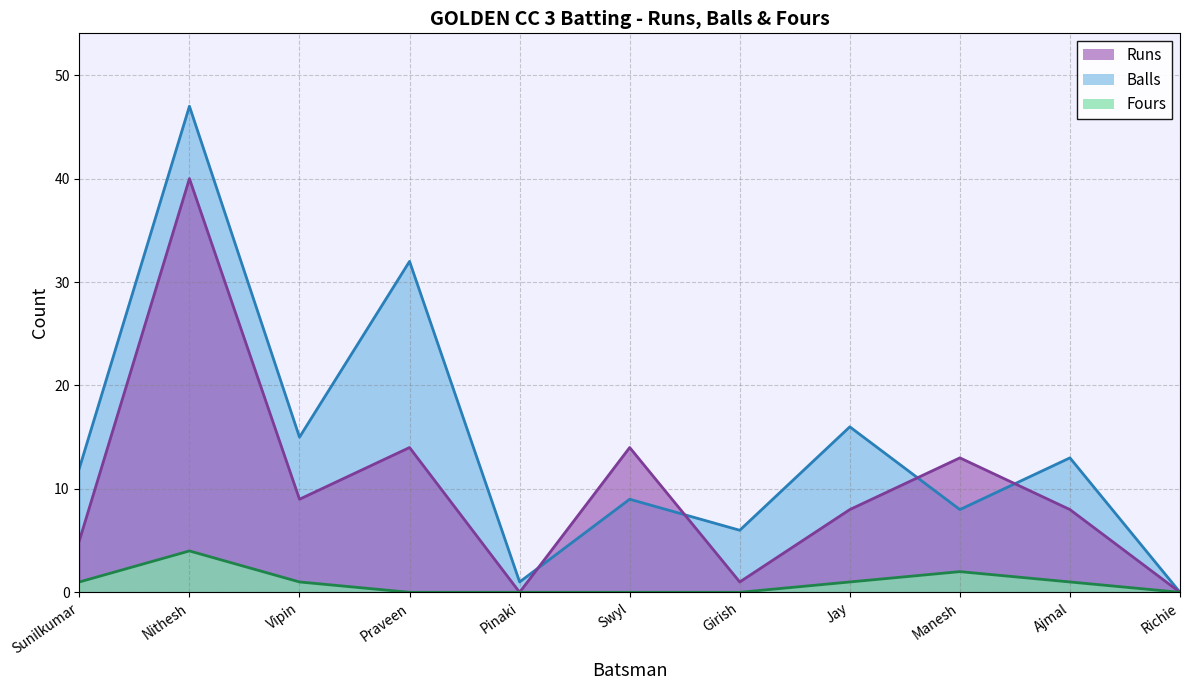

What is the value of the Runs line point at the 3rd from the left?

9